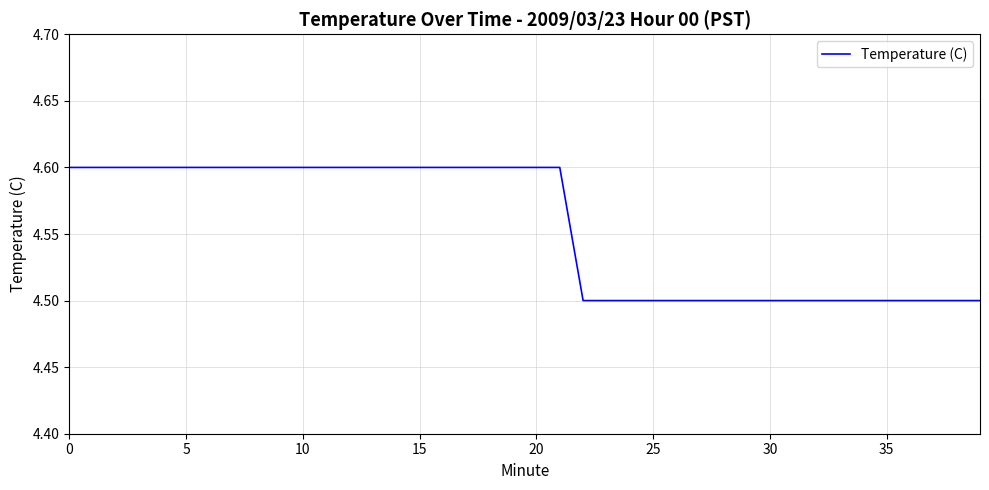

What is the smallest value displayed?

4.5